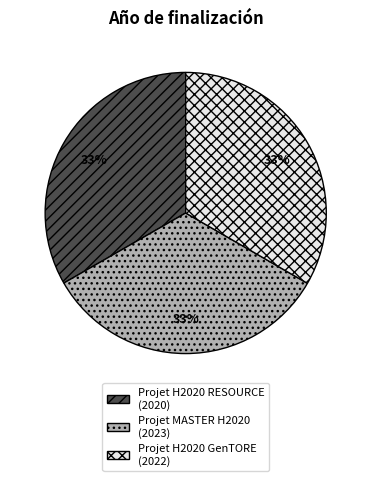

Approximately how many times larger is the value at Projet H2020 RESOURCE compared to Projet H2020 GenTORE?

1.0